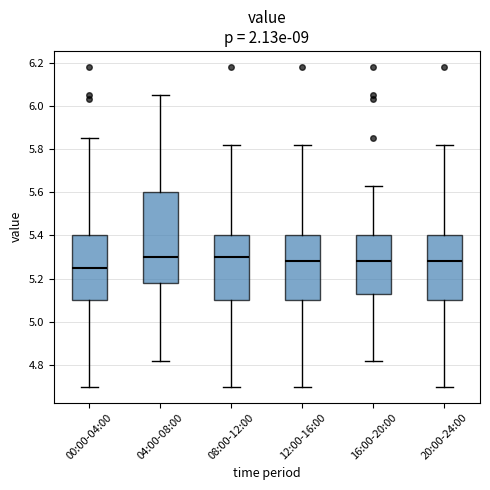

Which box is the tallest, from its lower edge to its upper edge?

04:00-08:00